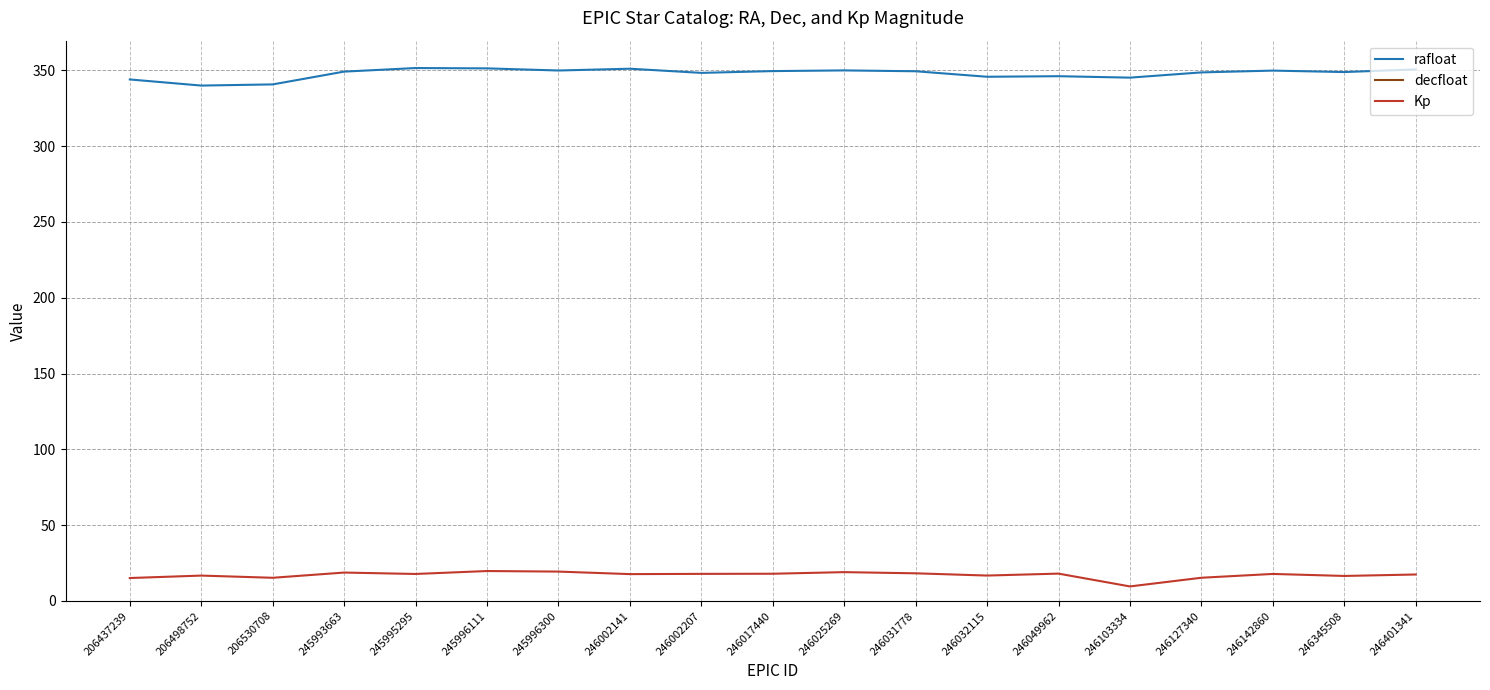

At which label does decfloat reach its peak?

246401341